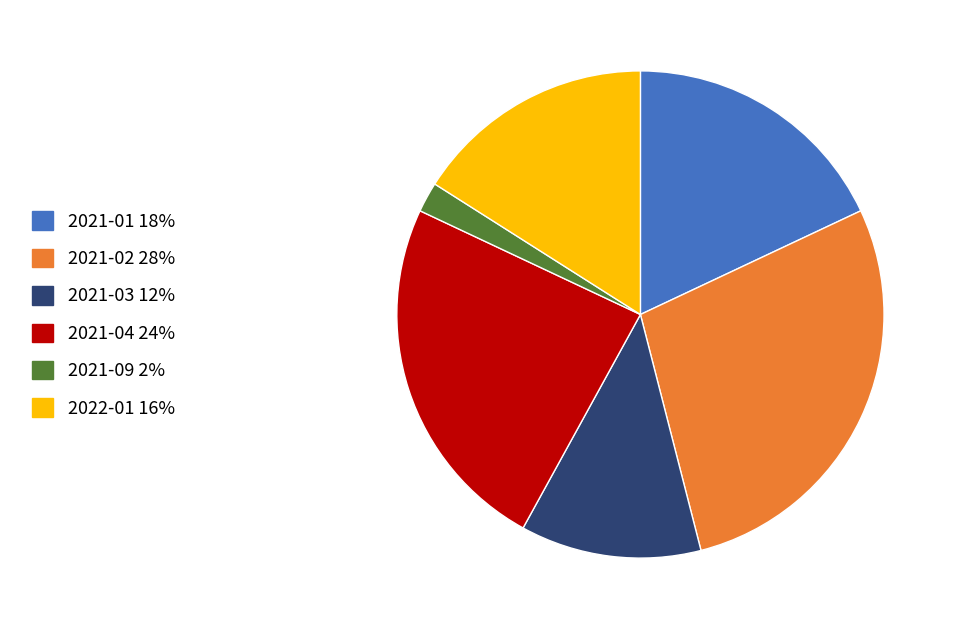

How many slices are in this pie chart?

6